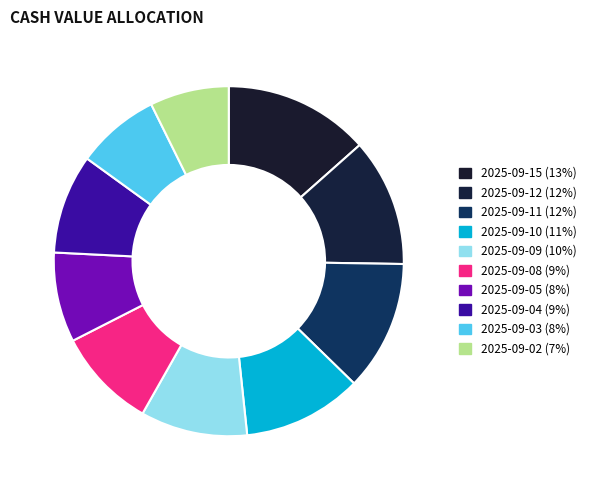

To the nearest percent, what is the difference between the largest and smallest slice percentages?

6%